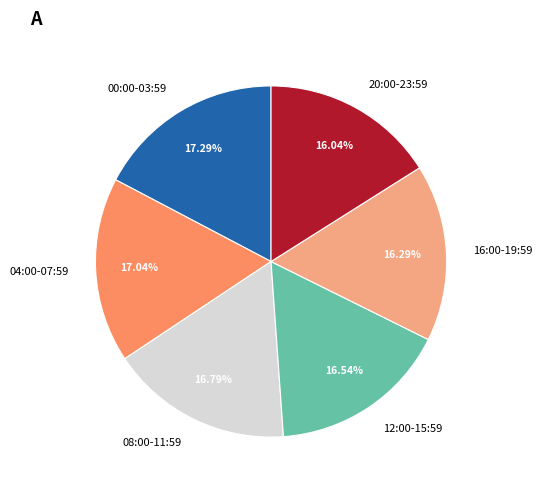

Does 00:00-03:59 represent more than half of the total?

No